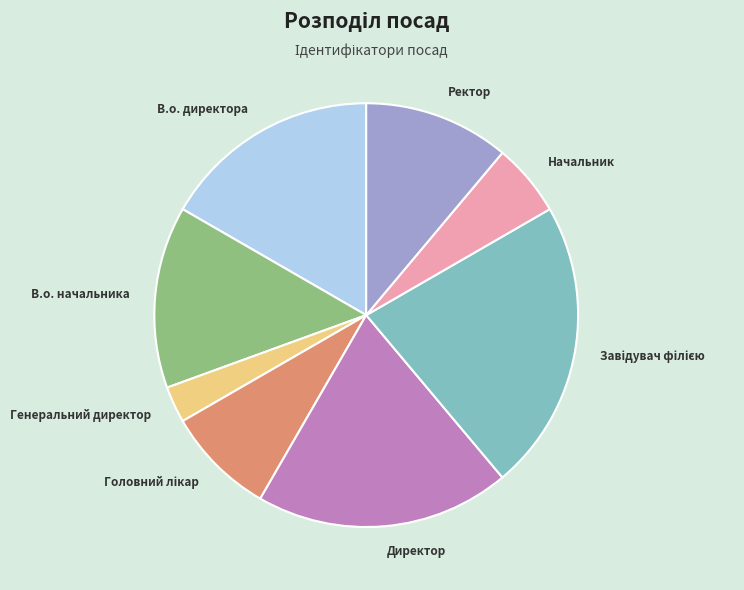

The Начальник slice represents 6% of the pie. True or false?

True